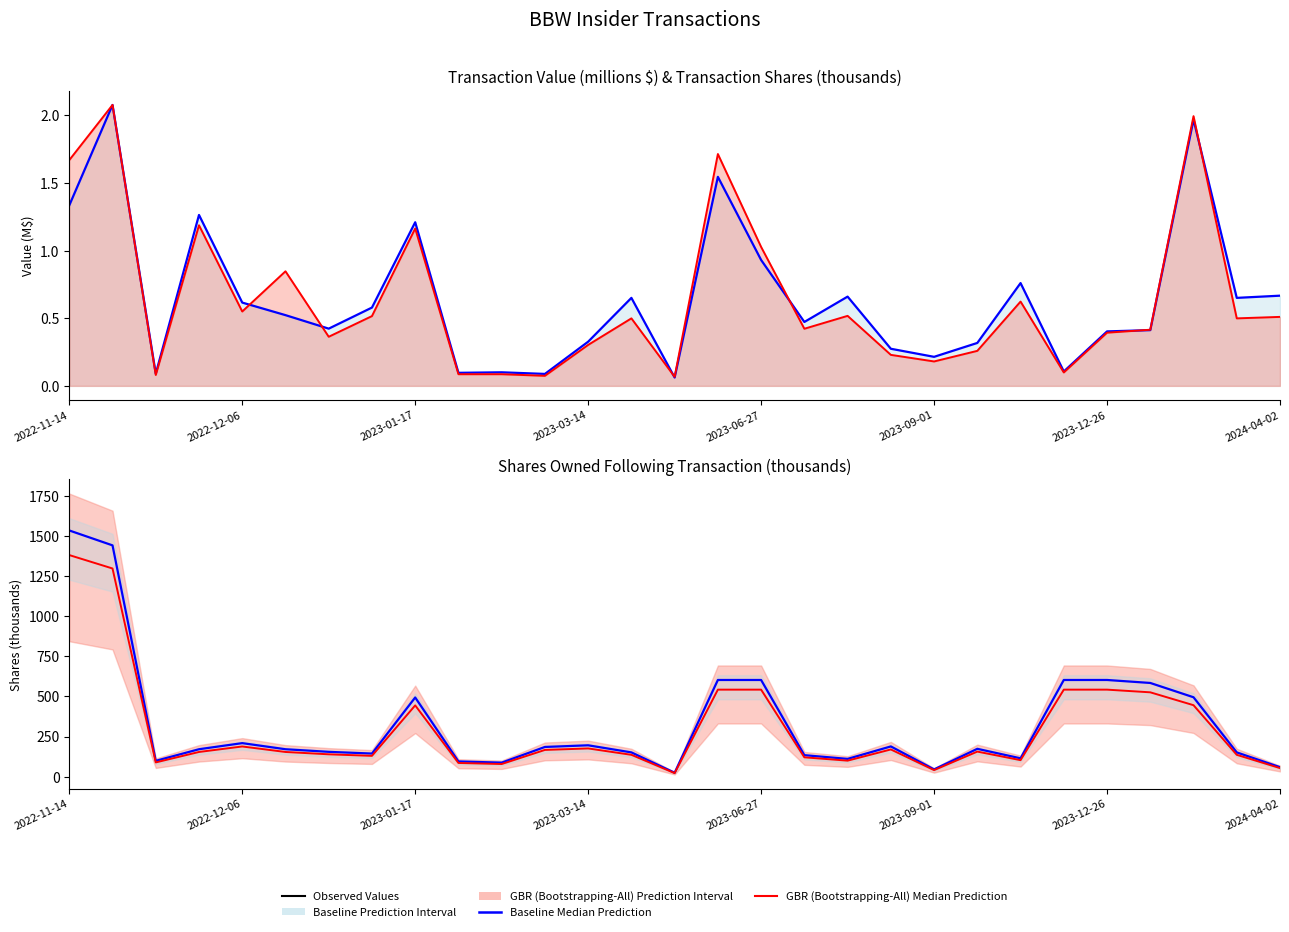

At how many categories does at least one series exceed 345?

9